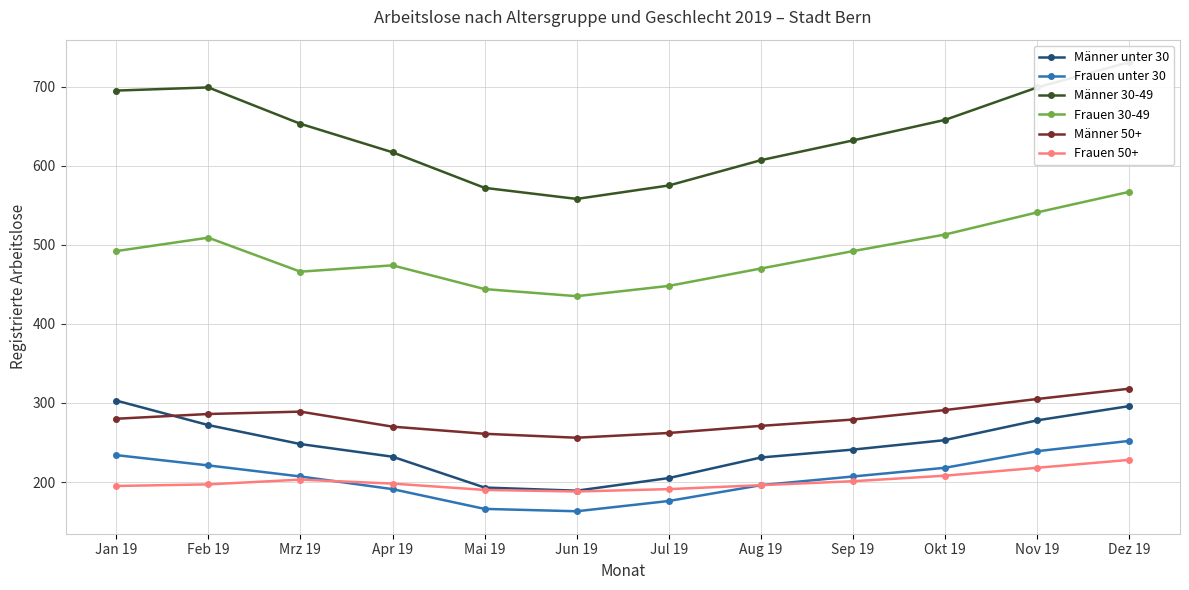

Count the number of categories in the chart.

12